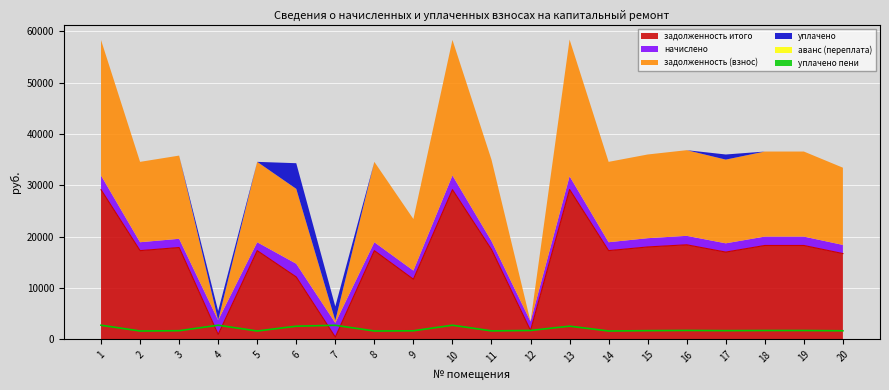

What is the average value of the уплачено series?

527.8